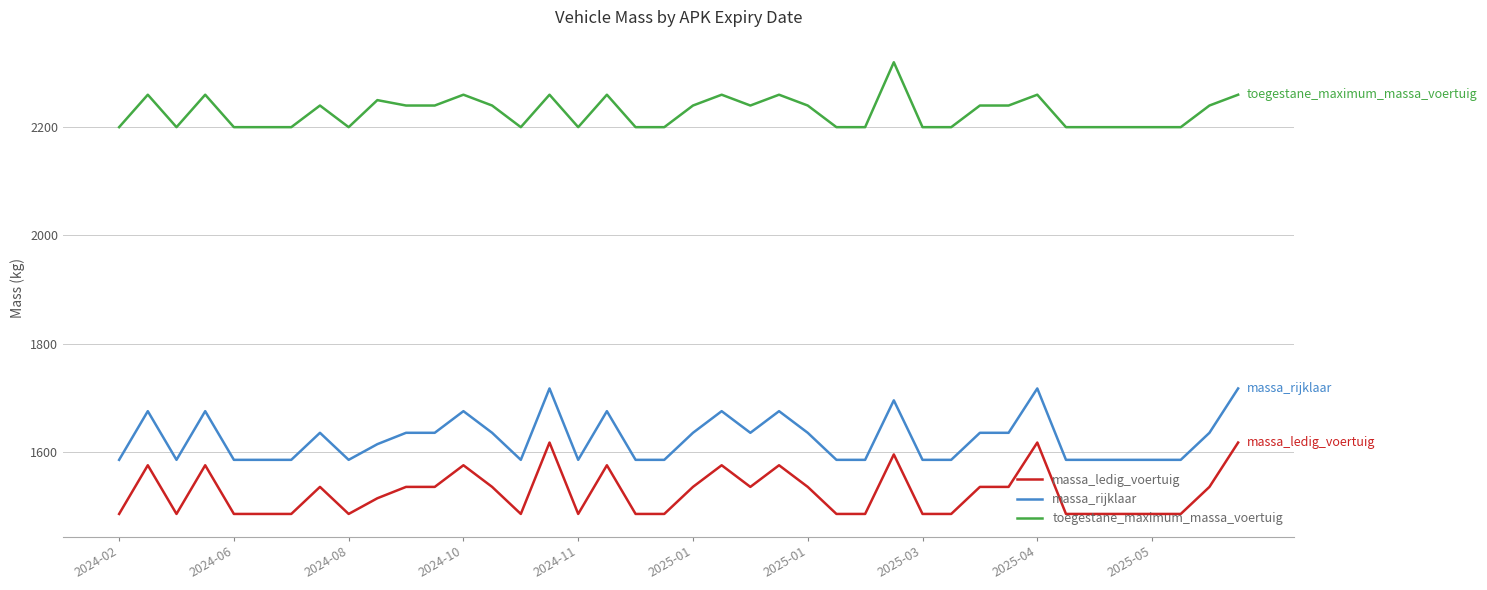

What is the maximum value shown in the chart?

2320